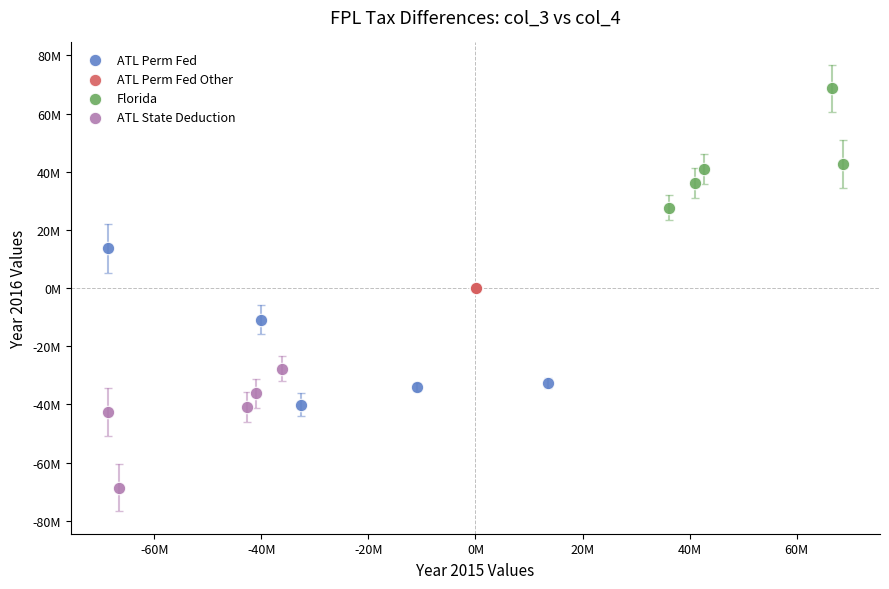

What are all the series names shown in the legend?

ATL Perm Fed, ATL Perm Fed Other, Florida, ATL State Deduction